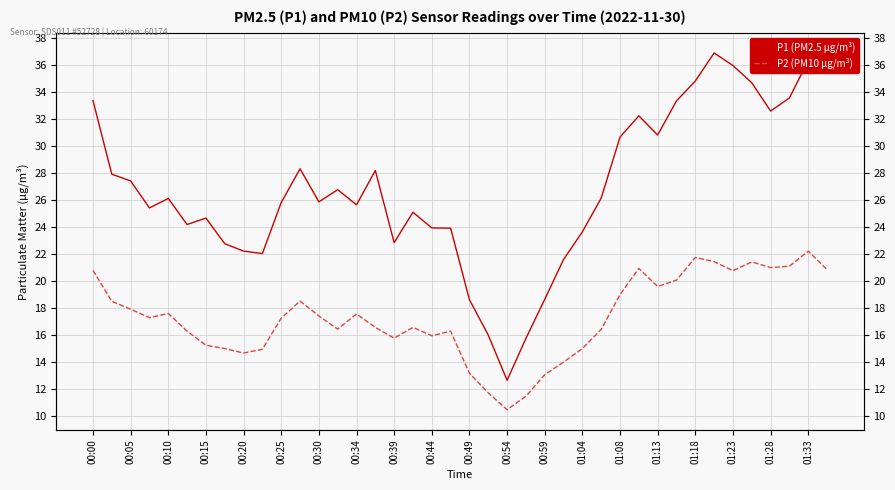

True or false: P1 (PM2.5 µg/m³) and P2 (PM10 µg/m³) intersect in this chart.

False